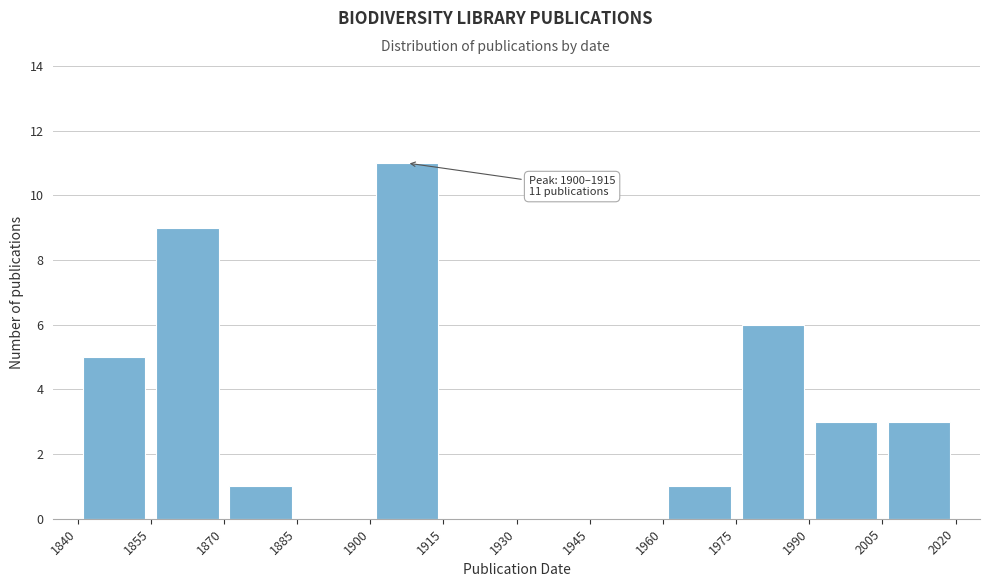

Over which range of the x-axis is the bar tallest?

1900 to 1915